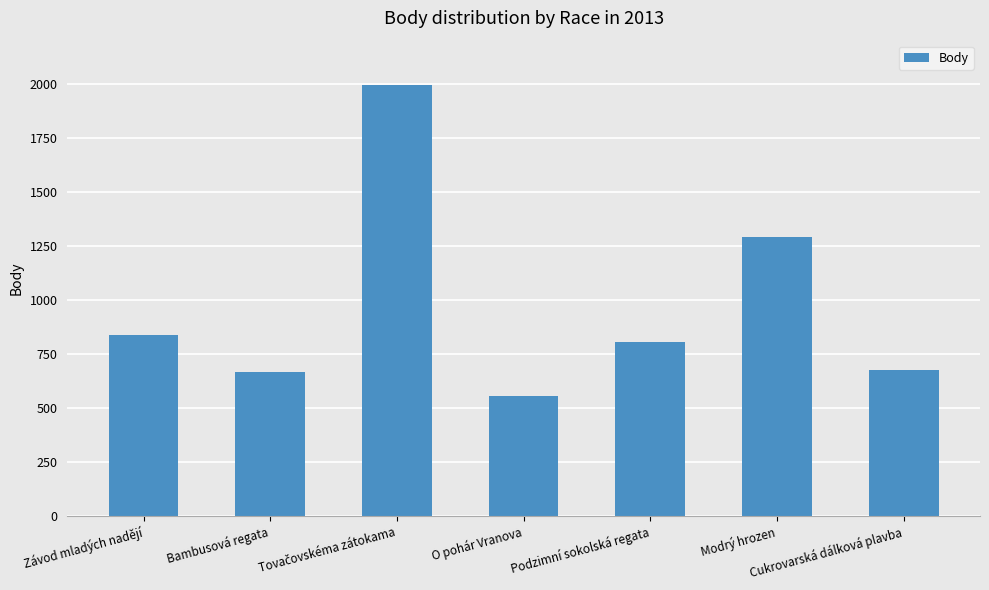

Read the value at O pohár Vranova, to the nearest 100.

600